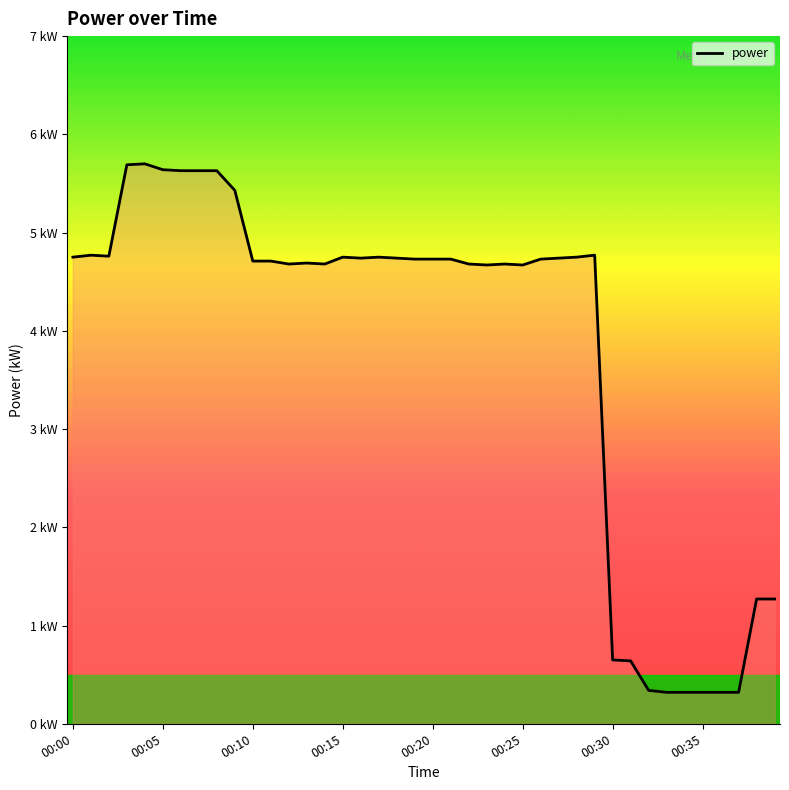

How many interior local peaks (higher than both neighbors) does the data have?

7